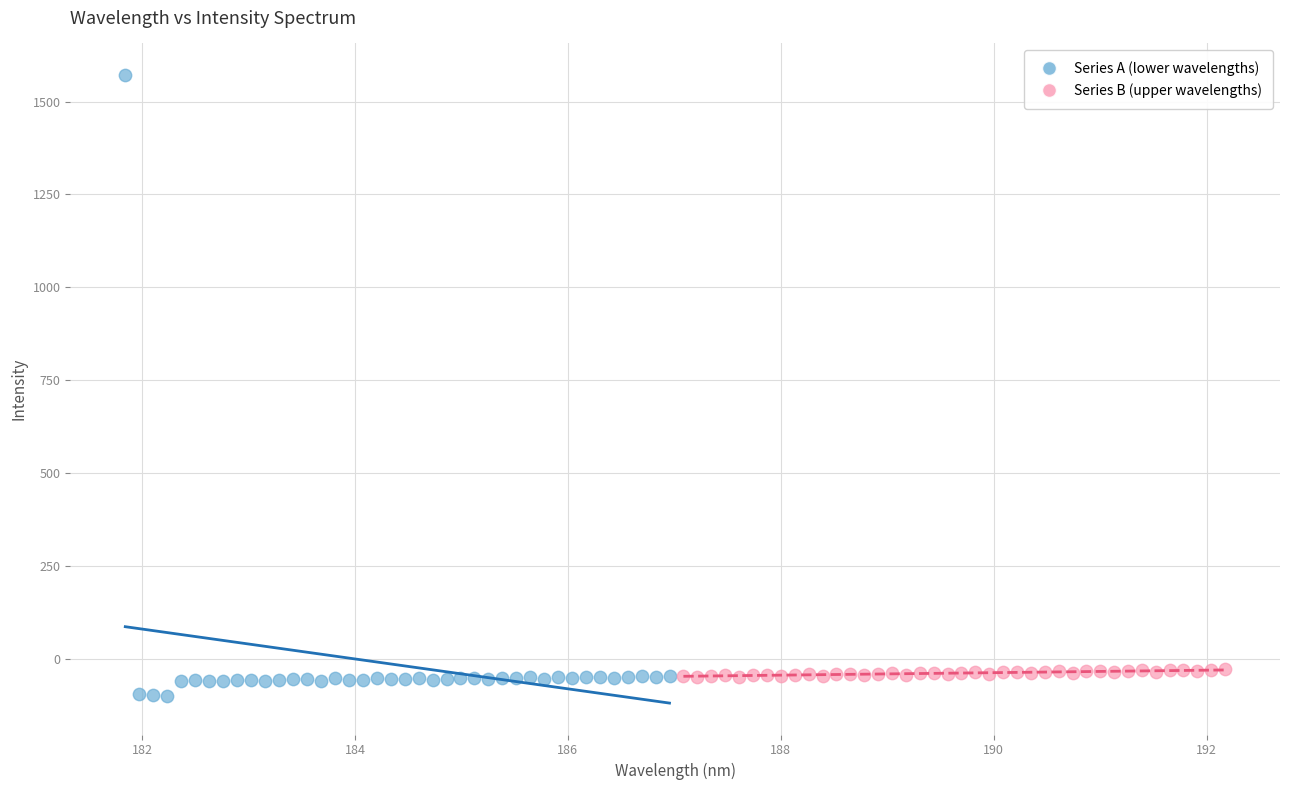

Which series has the largest Y range (max minus min)?

Series A (lower wavelengths)